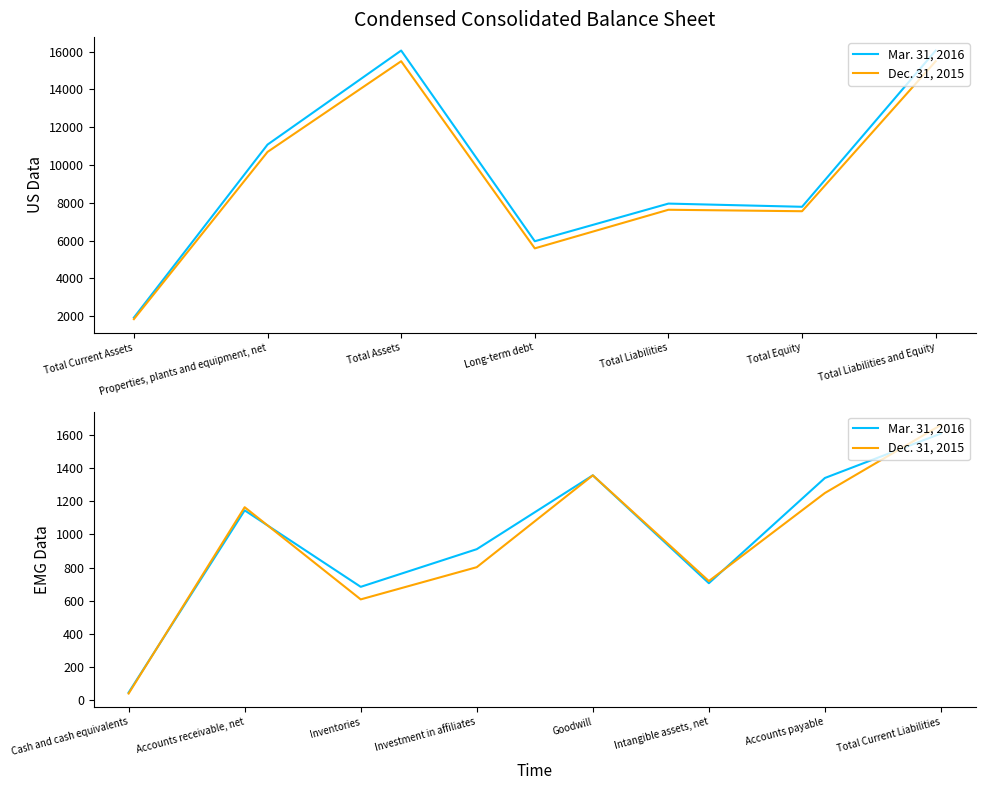

Does the chart have visible grid lines?

No